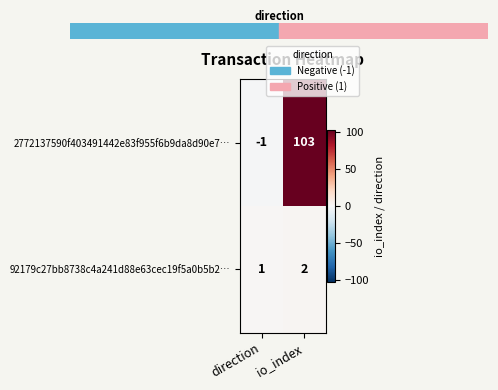

At which category is the sum across all series the highest?

io_index